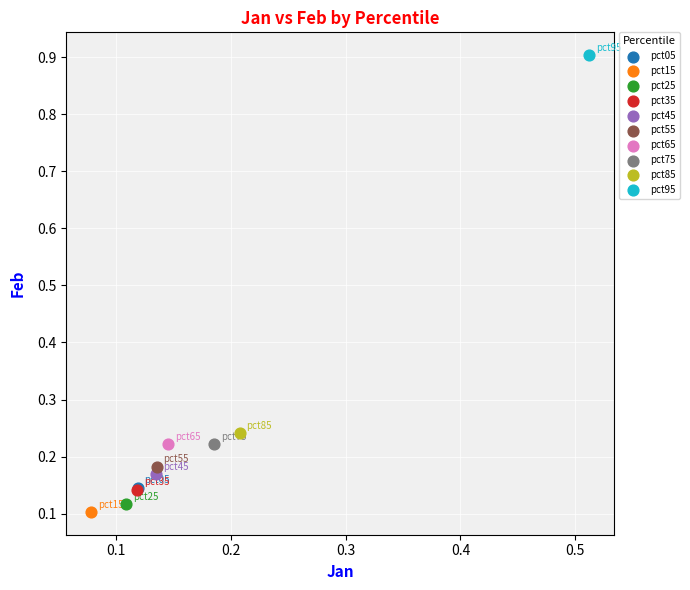

Which series reaches the minimum Y coordinate?

pct15